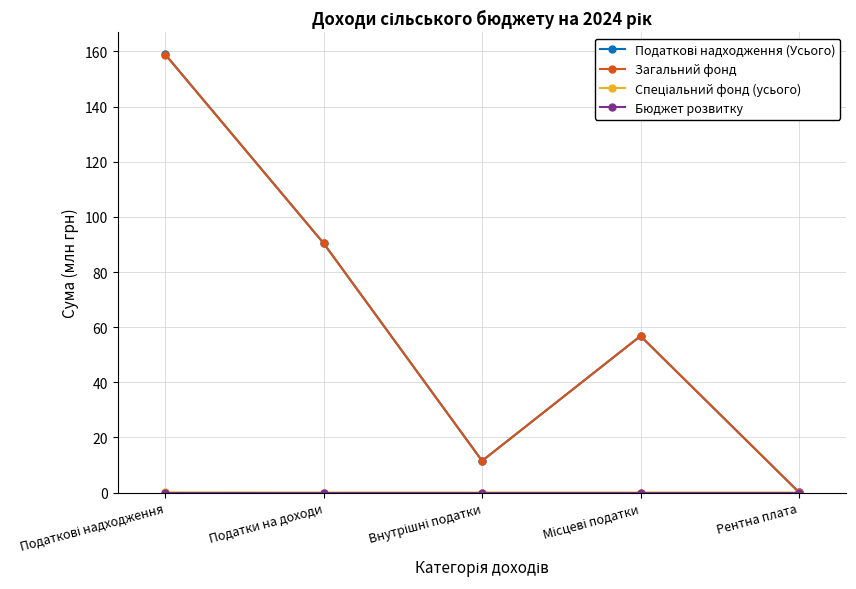

How many lines are shown in the chart?

4